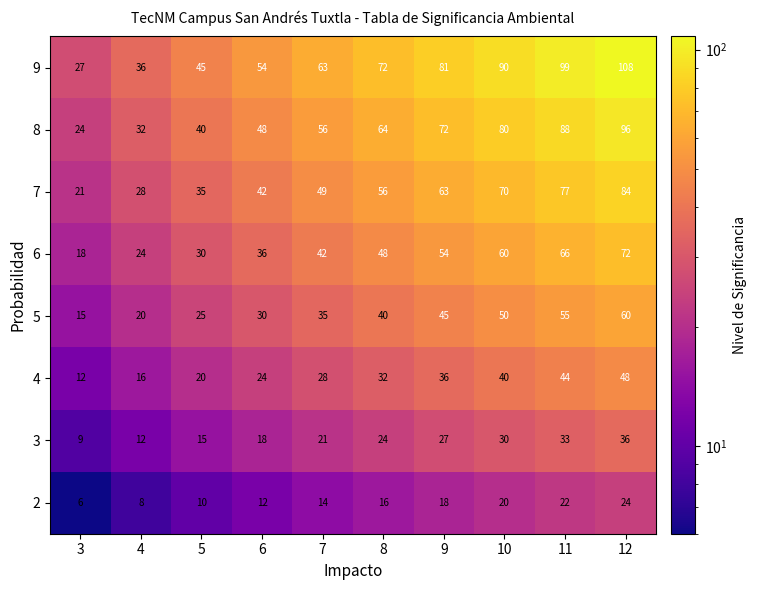

Which category has the lowest value in the 9 series?

3